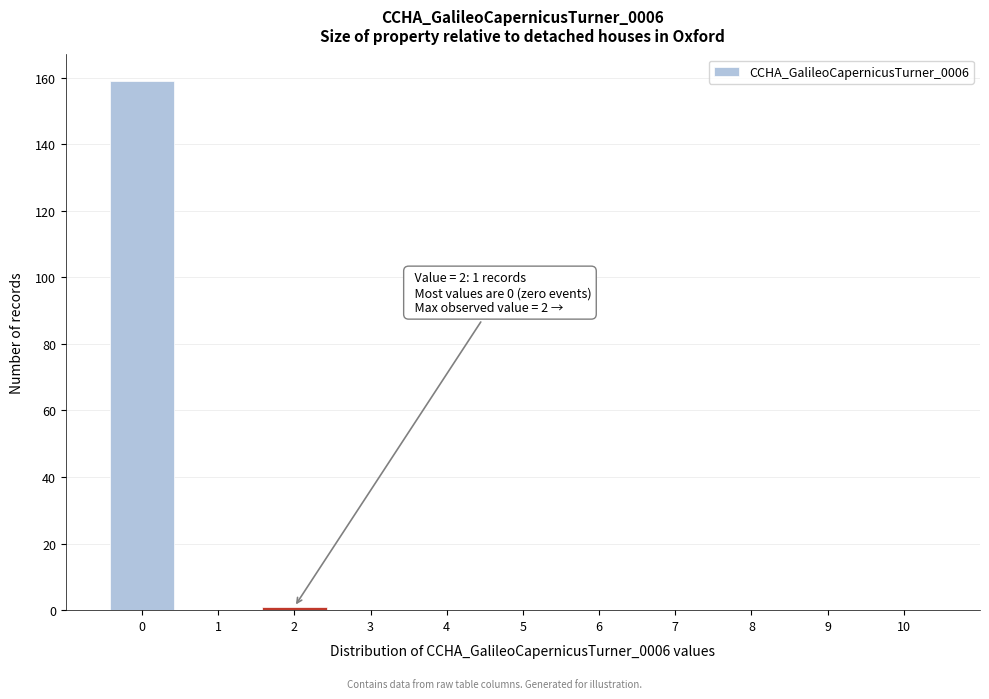

Which range on the x-axis has the tallest bar?

-0.5 to 0.5